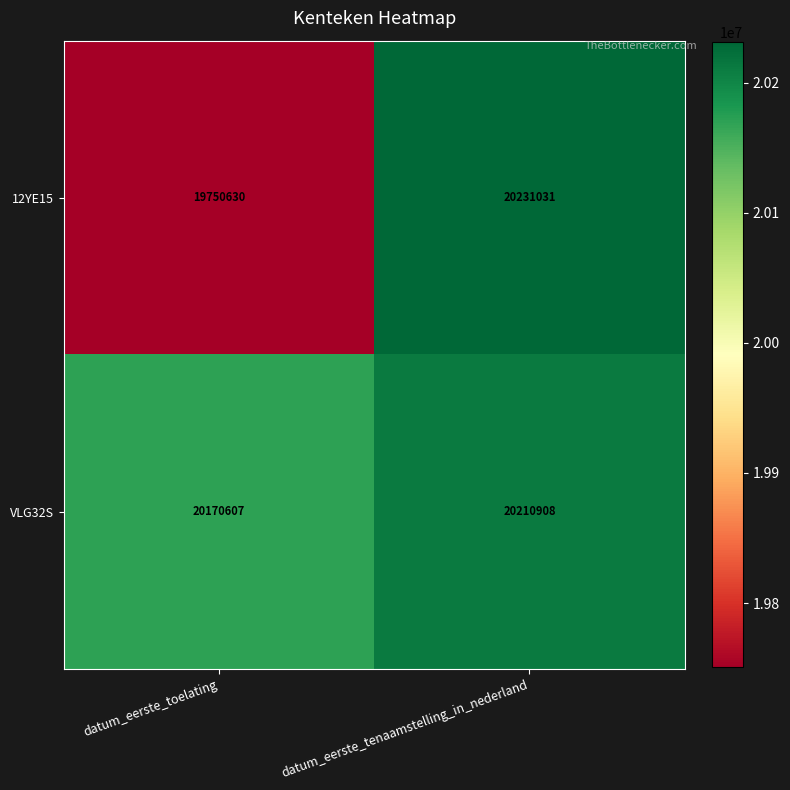

Reading left to right, what are all the values shown in this chart?

12YE15: 19750630	20231031
VLG32S: 20170607	20210908